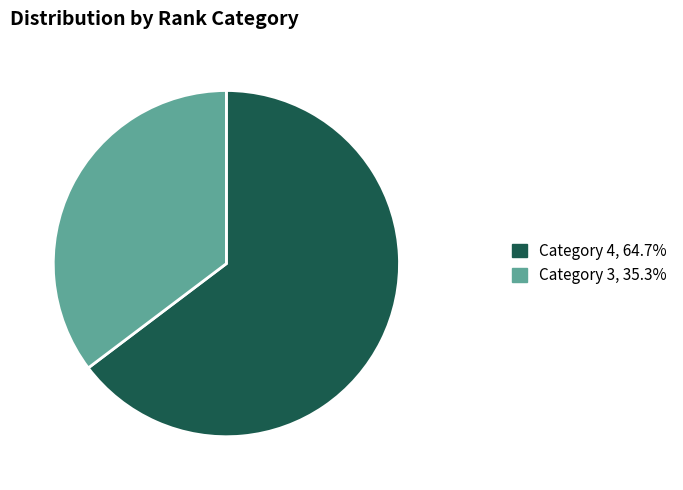

Approximately how many times larger is the value at Category 4, 64.7% compared to Category 3, 35.3%?

1.8